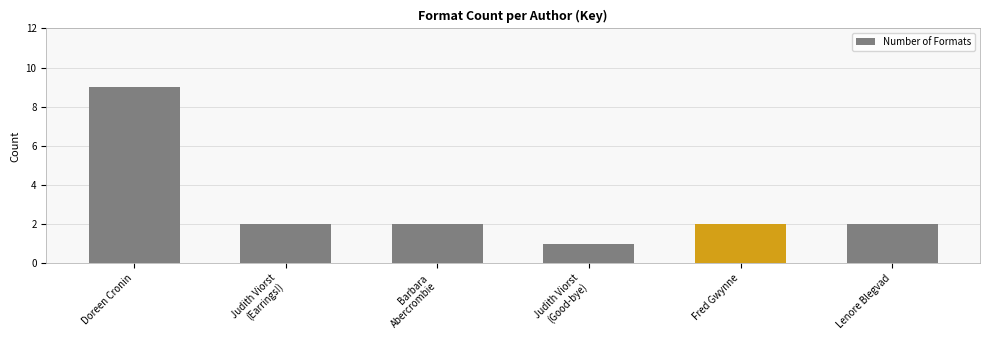

What is the value of the 6th bar from the left?

2